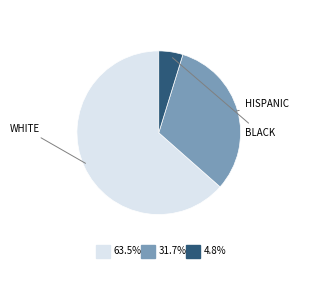

Is there any slice that represents more than half of the pie?

Yes